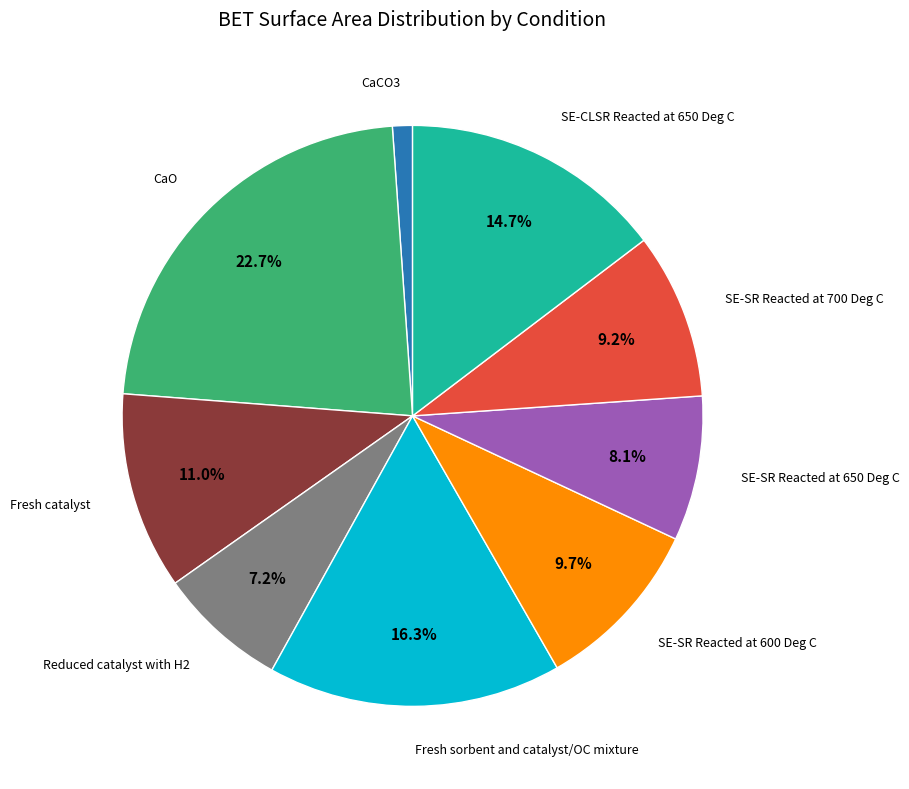

Is there a majority slice in this chart?

No